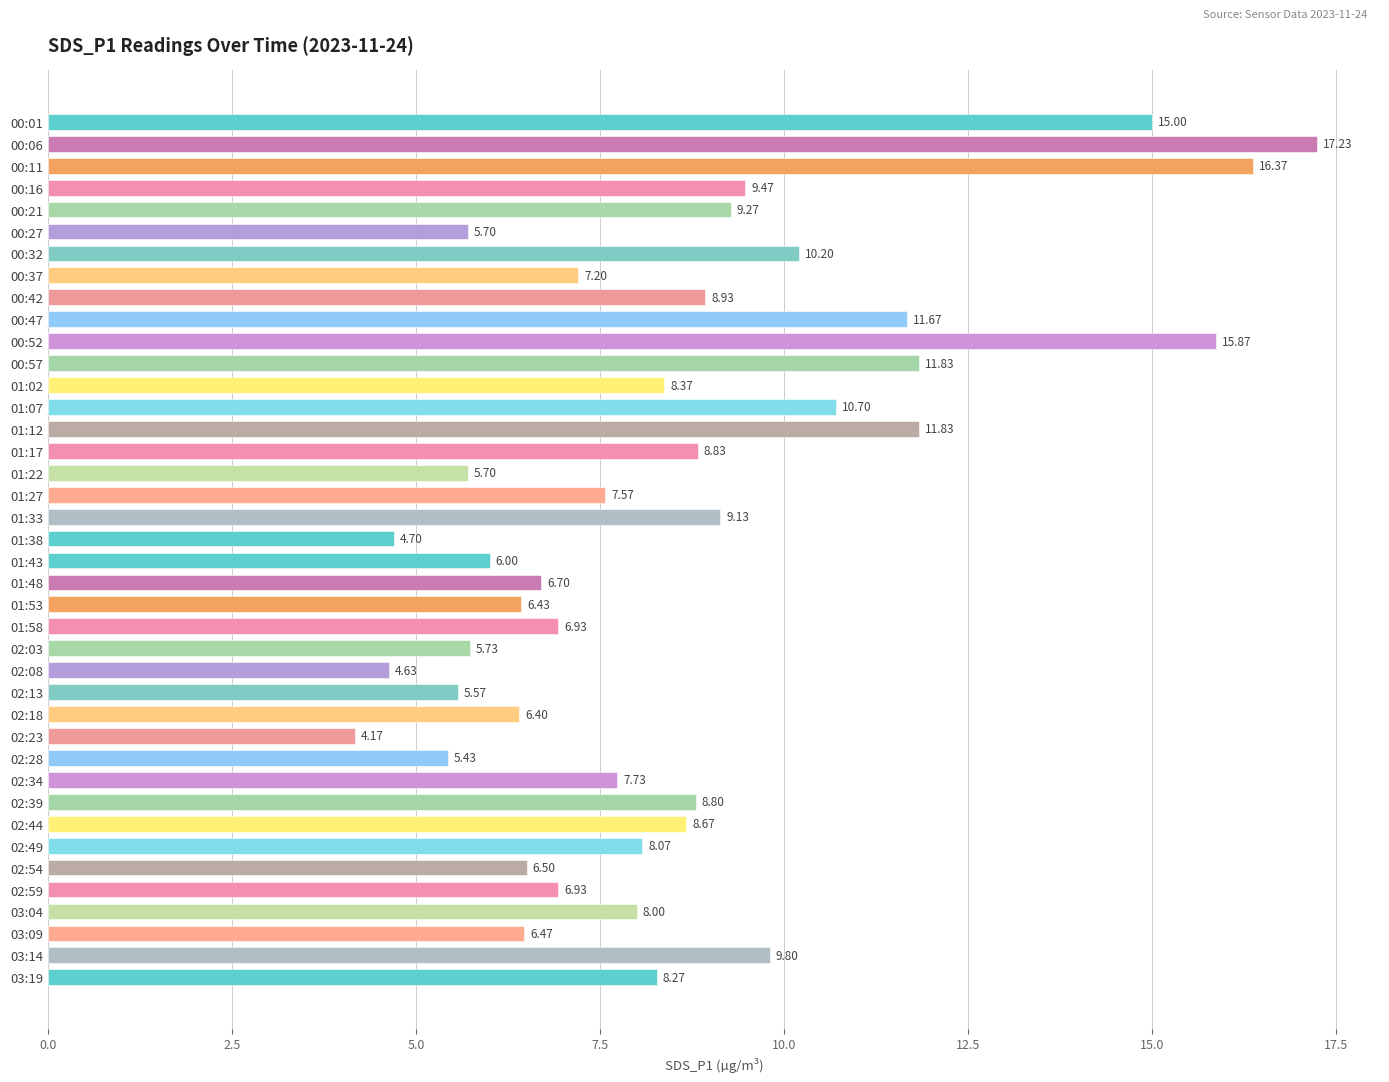

Between 02:44 and 01:12, which is larger?

01:12